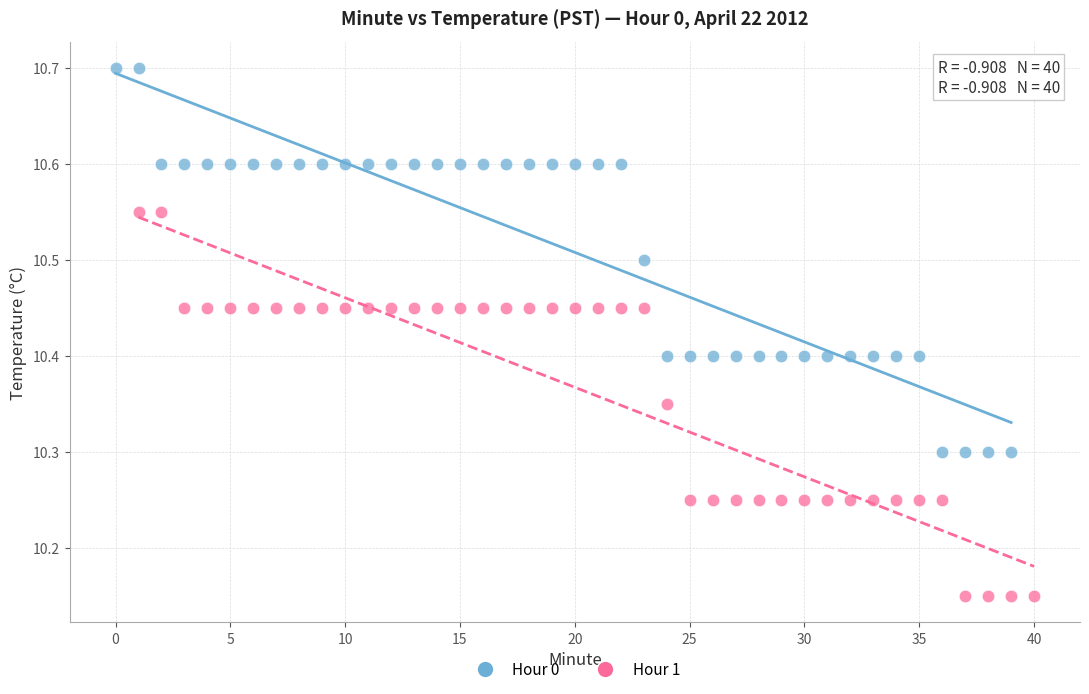

What are all the series names shown in the legend?

Hour 0, Hour 1